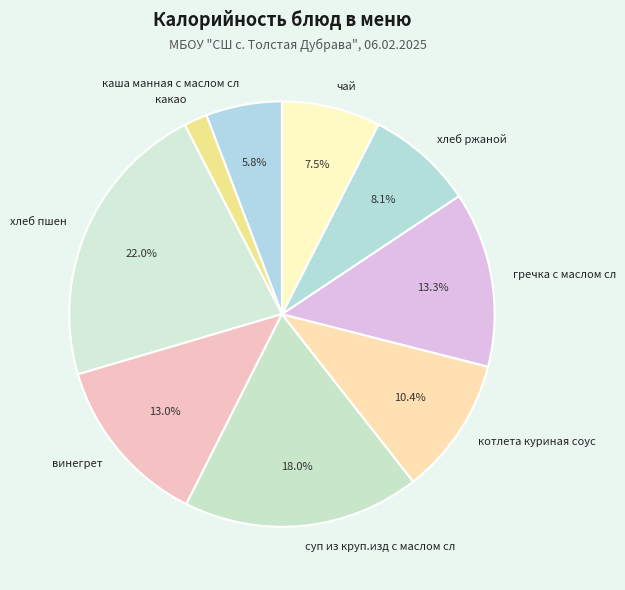

What is the smallest slice in the pie chart?

какао